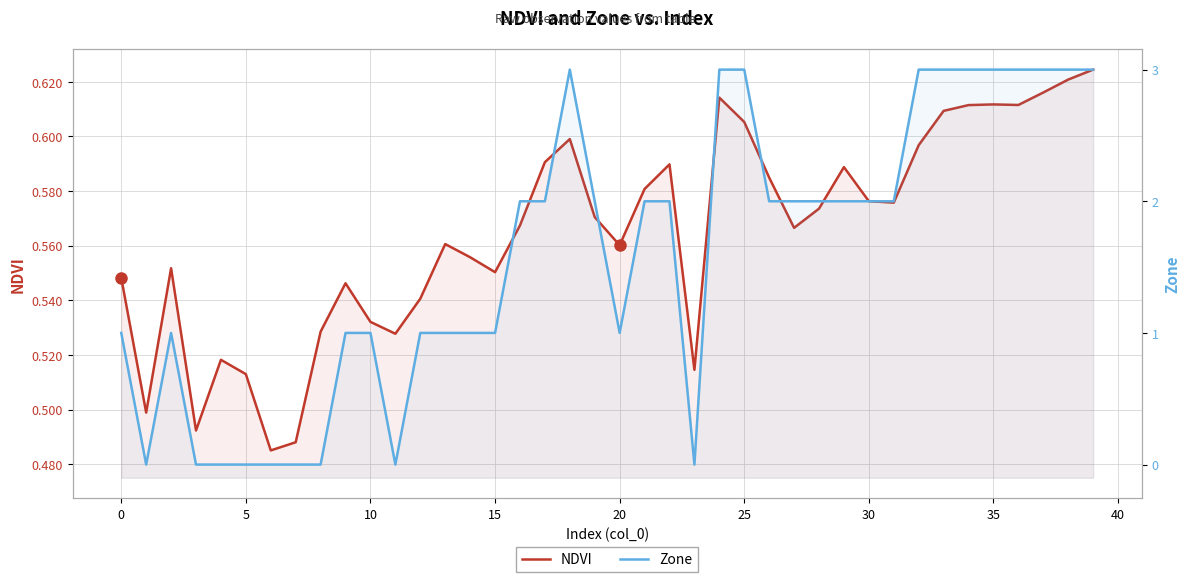

Count the NDVI values in the range 0 to 1.

40